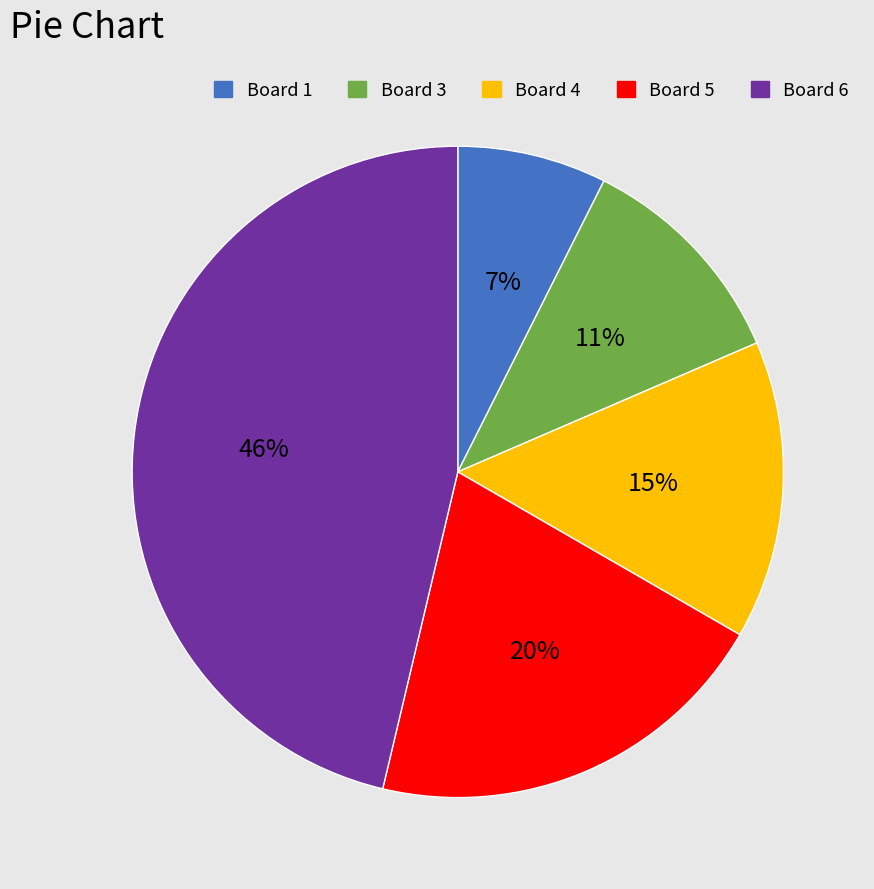

How many slices are in this pie chart?

5